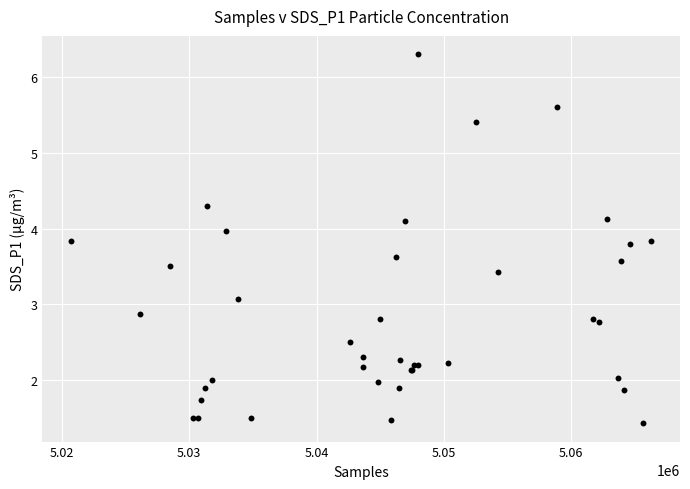

What Y value in the scatter plot is closest to 3?

3.1